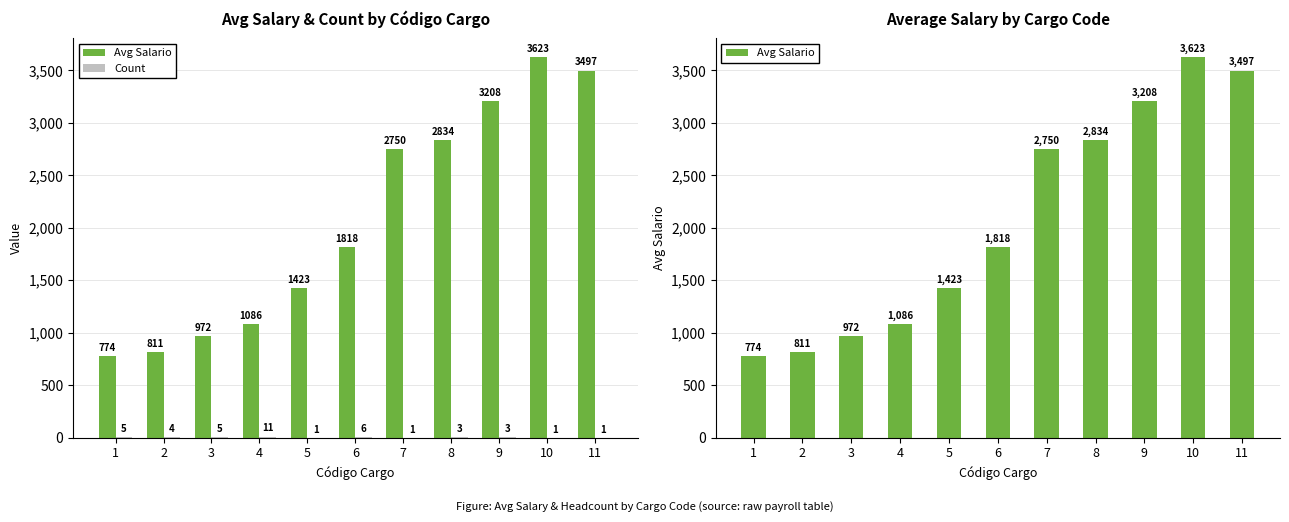

At 1, list the series in order from largest to smallest.

Avg Salario, Count